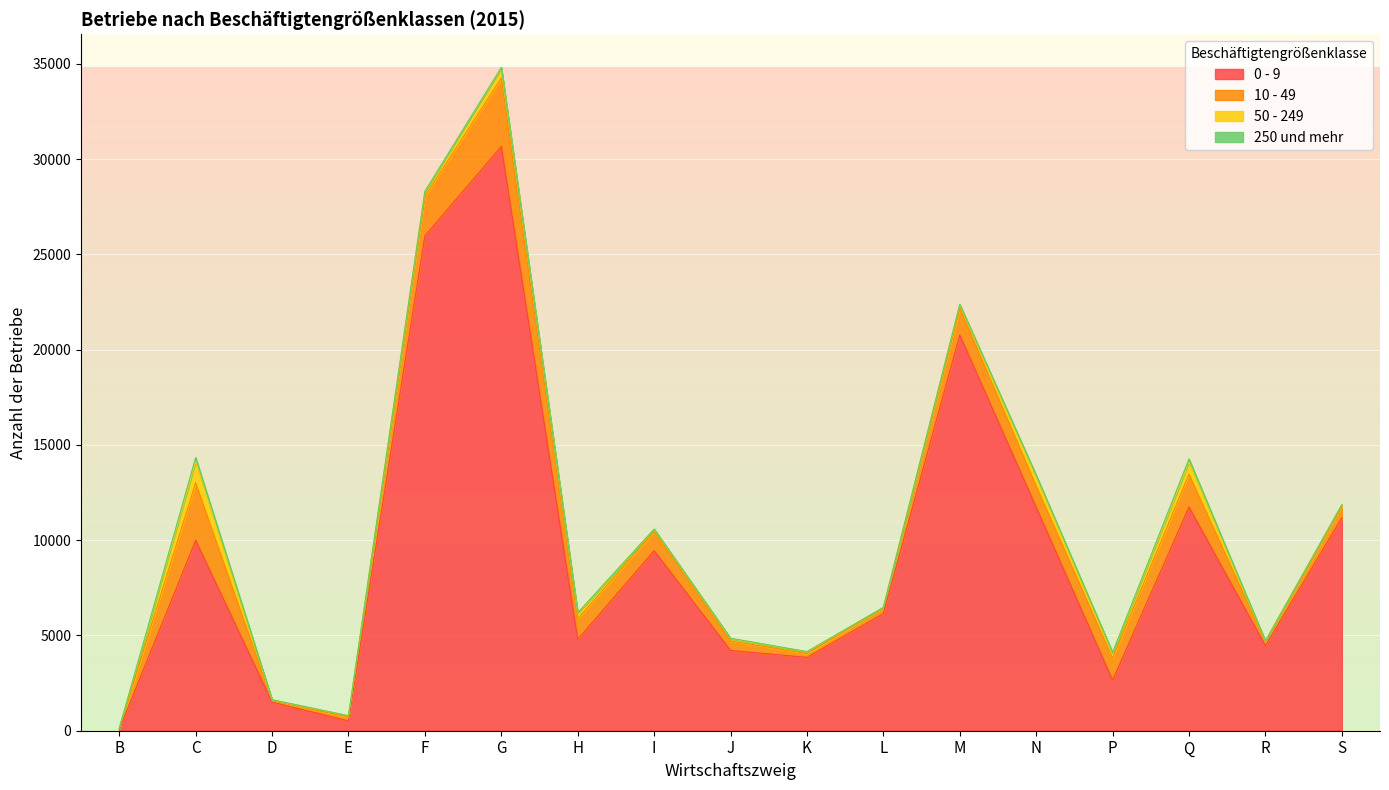

What are all the series names shown in the legend?

0 - 9, 10 - 49, 50 - 249, 250 und mehr